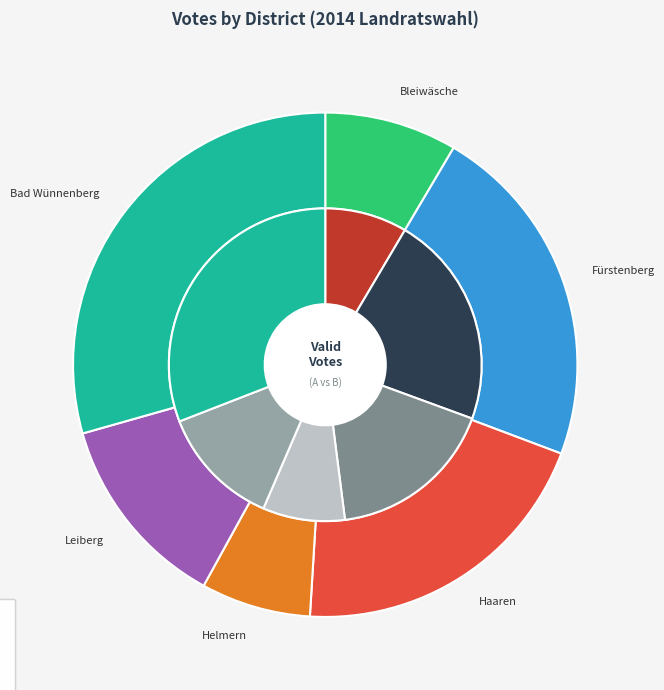

Rank the series by their average value, from lowest to highest.

B, A